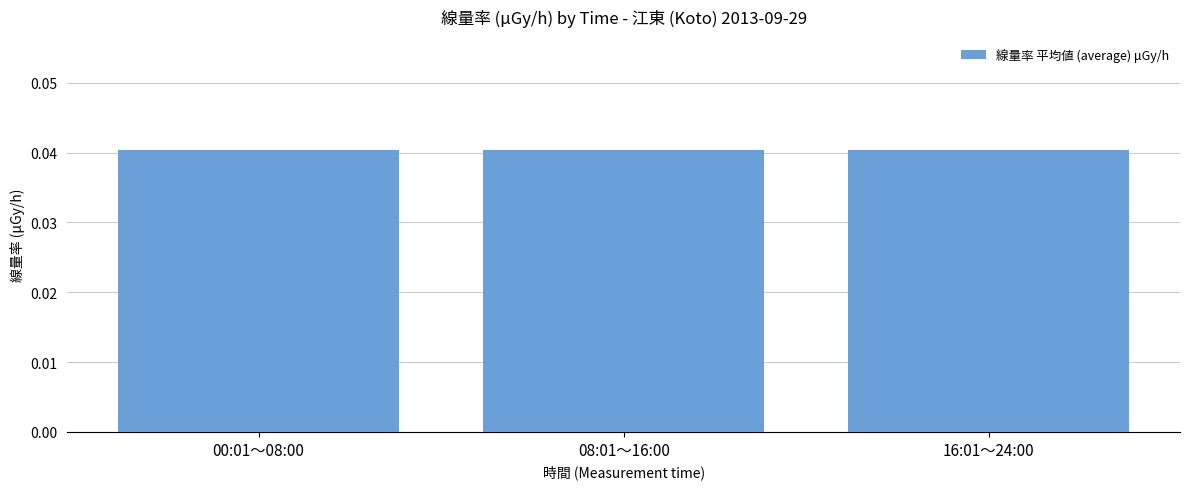

What is the label of the 1st bar from the left?

00:01～08:00